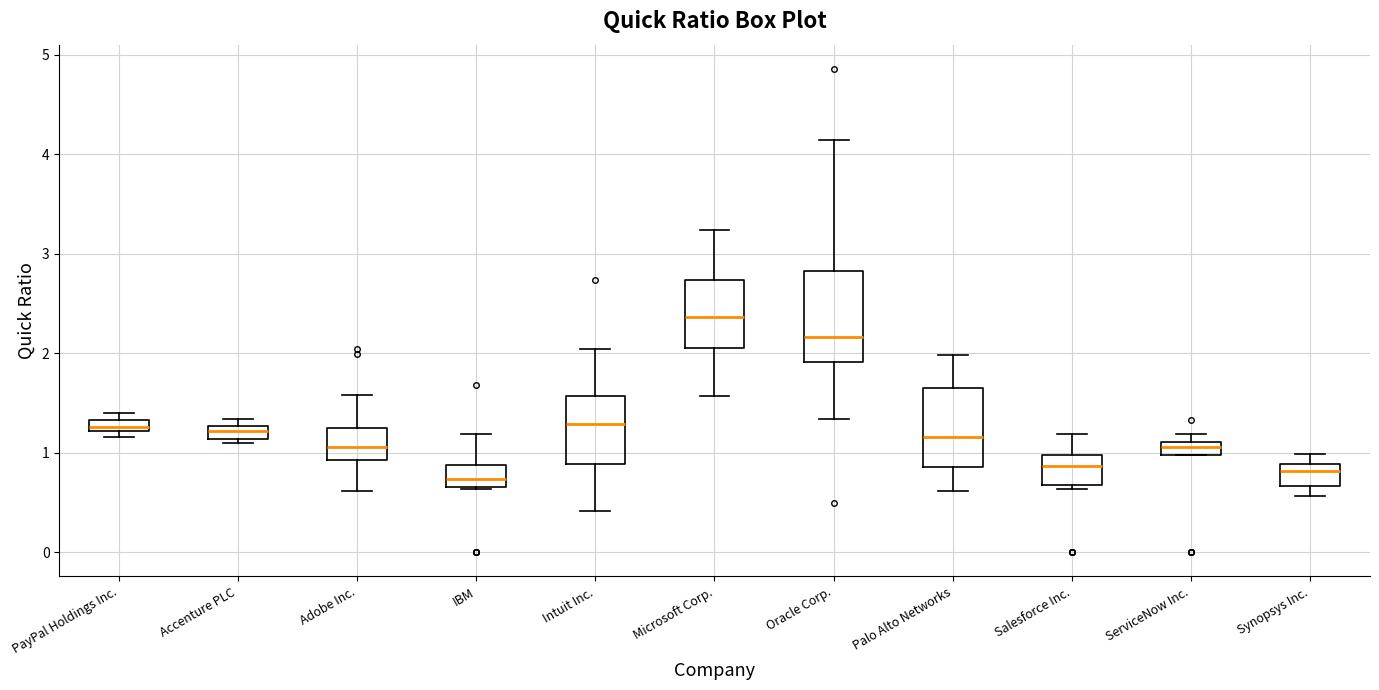

Where does the lower whisker of the box for Intuit Inc. end on the y-axis? The values are not printed on the chart, so give them approximately, as read against the axis.

0.4